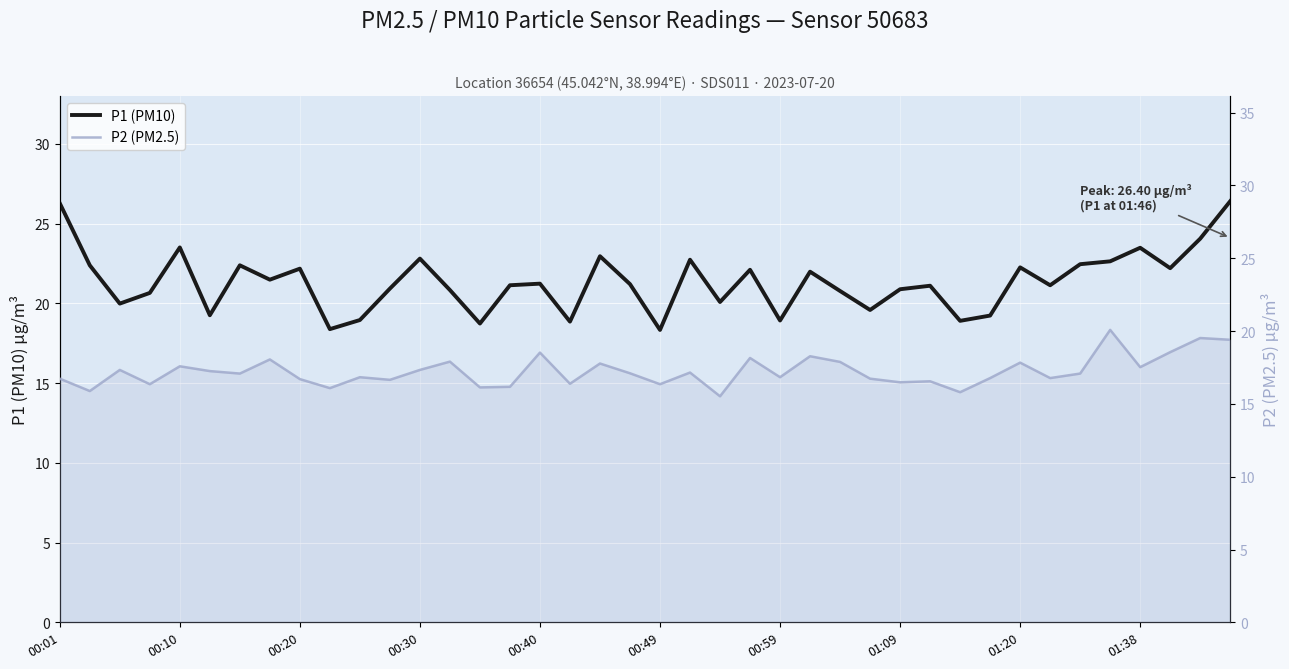

What are all the series names shown in the legend?

P1 (PM10), P2 (PM2.5)